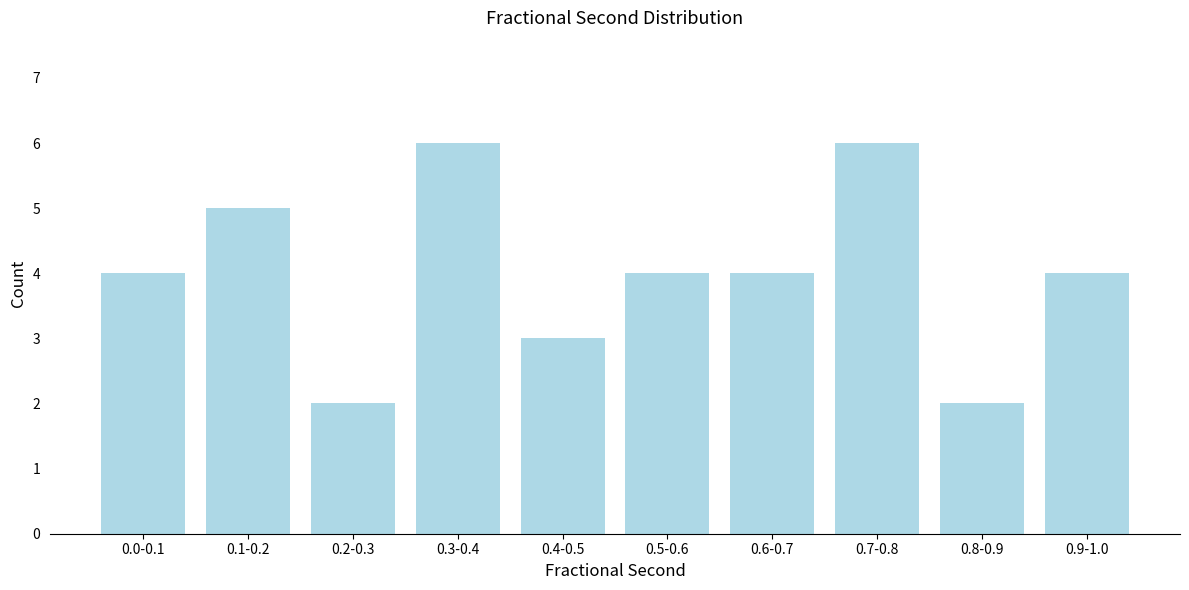

Reading left to right, transcribe all the data shown in this chart.

0.0-0.1=4	0.1-0.2=5	0.2-0.3=2	0.3-0.4=6	0.4-0.5=3	0.5-0.6=4	0.6-0.7=4	0.7-0.8=6	0.8-0.9=2	0.9-1.0=4